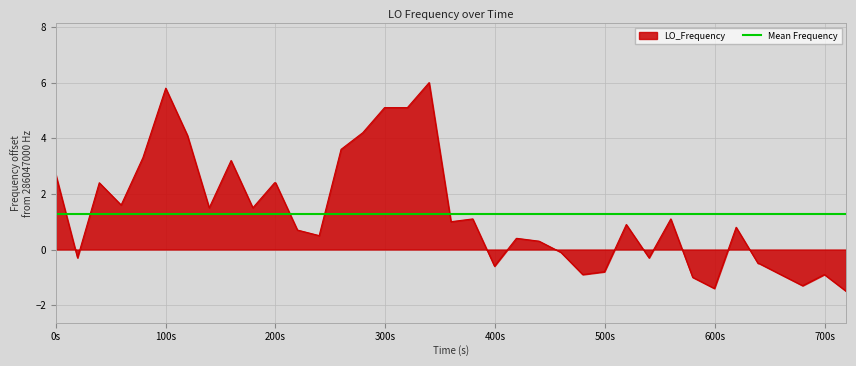

What is the highest value of the LO_Frequency series?

6.0